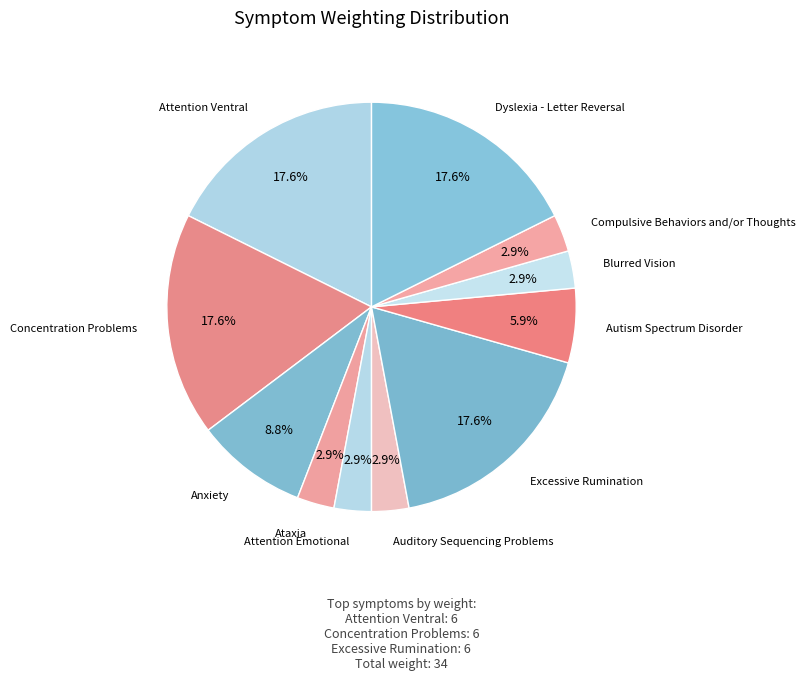

How many segments does this pie chart have?

11